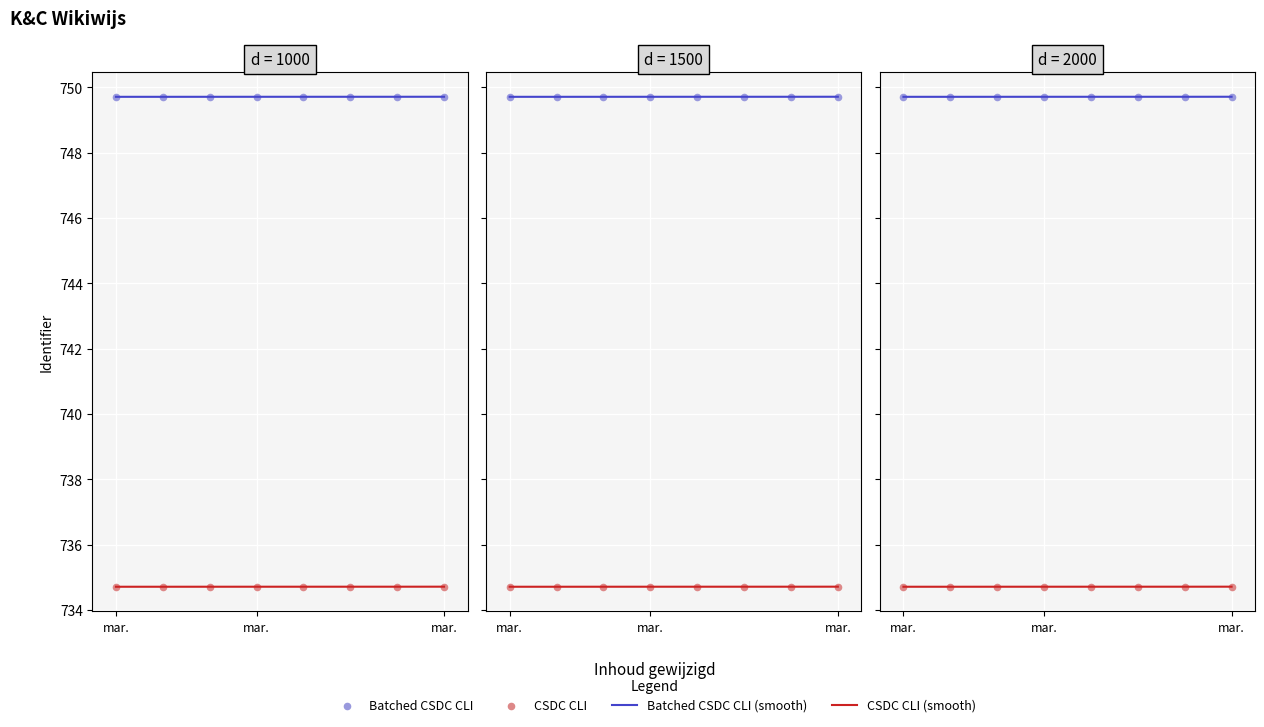

At which category is the sum across all series the highest?

mar.